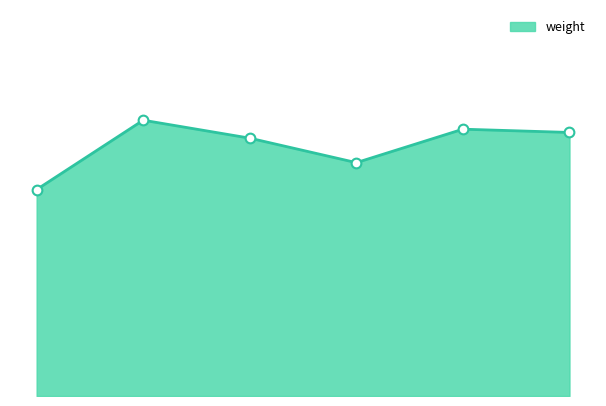

Does the chart display data point markers on the line(s)?

No